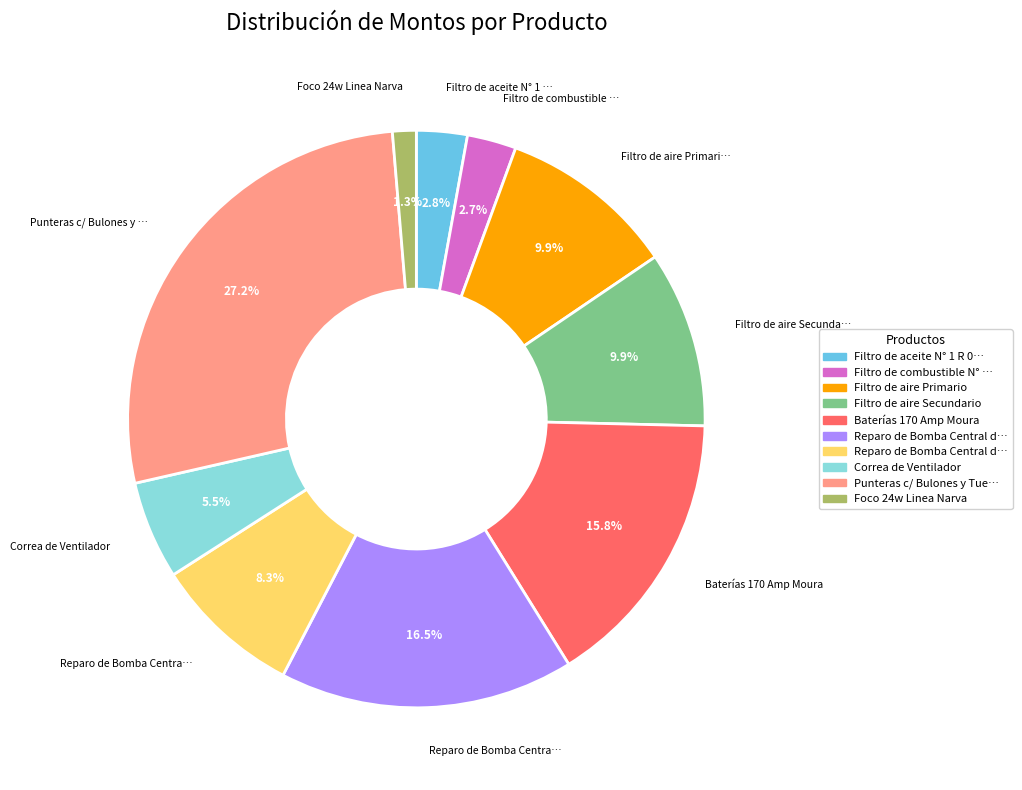

Does any single category account for the majority?

No